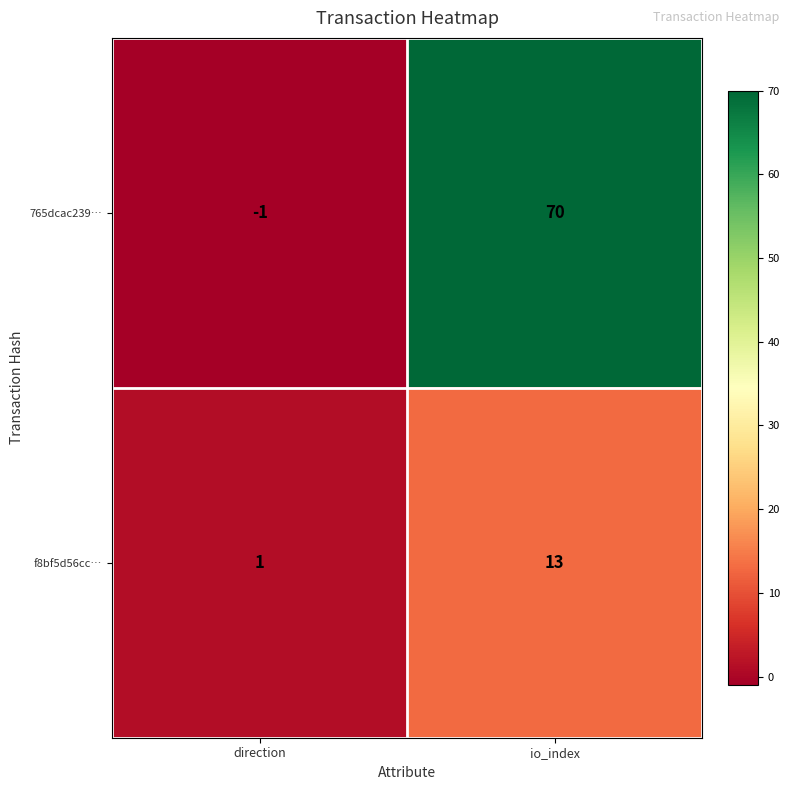

Reading left to right, extract all data points from this chart.

765dcac239…: direction=-1	io_index=70
f8bf5d56cc…: direction=1	io_index=13